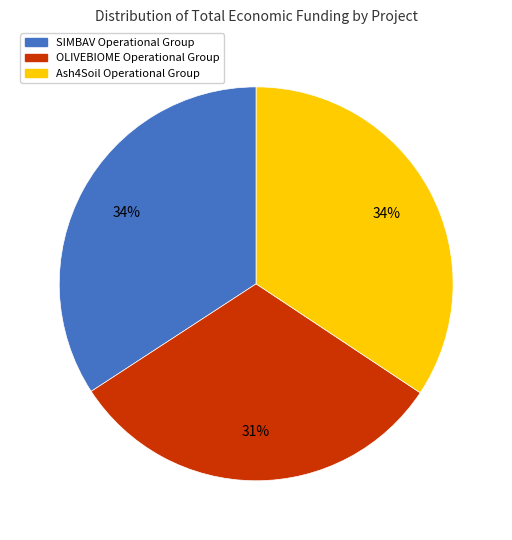

Which category has the smallest portion of the pie?

OLIVEBIOME Operational Group